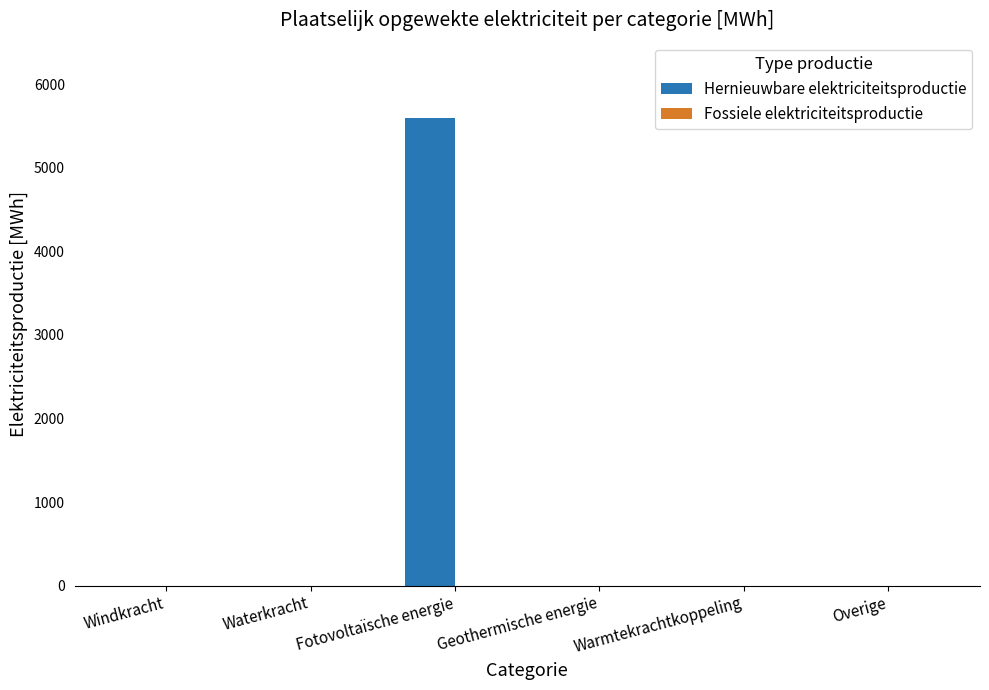

What is the sum of the values at Fotovoltaïsche energie and Waterkracht?

5595.5